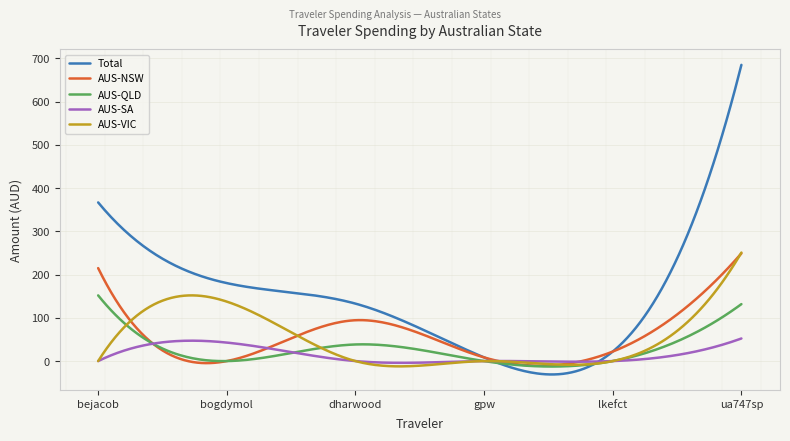

Count the number of data series in this chart.

5